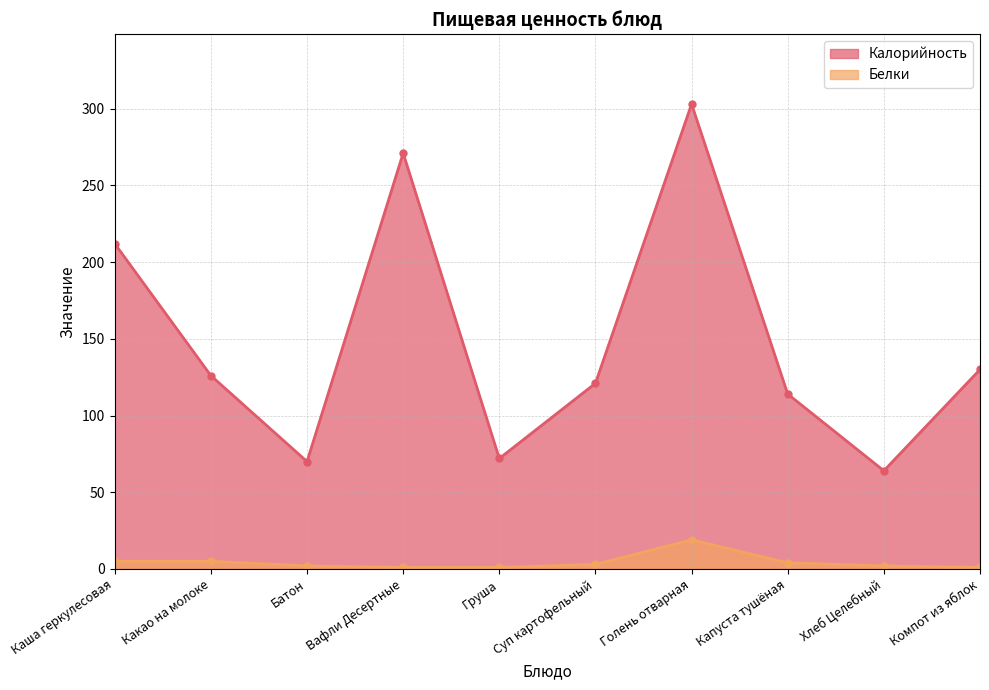

What is the smallest value displayed?

1